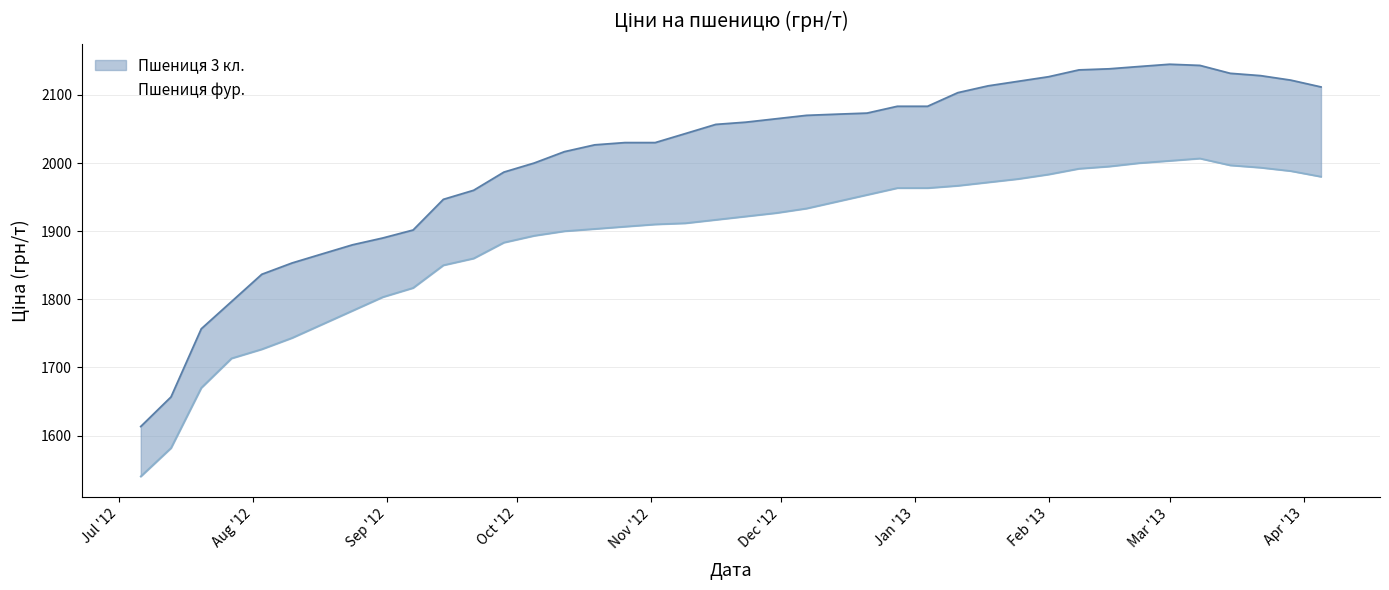

At which label does Пшениця фур. first exceed 1921?

2012-11-23